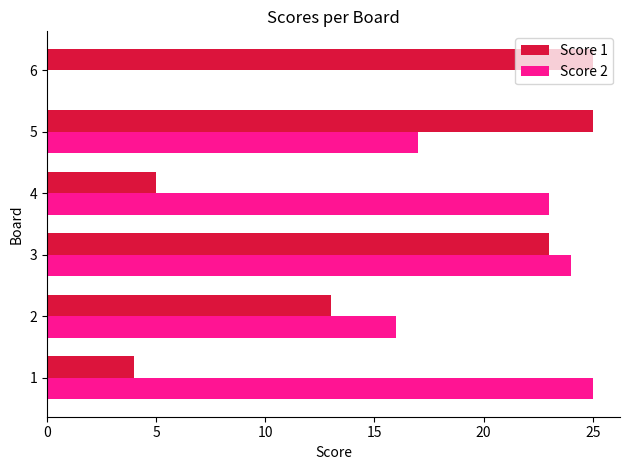

Read the Score 1 value at 6.

25